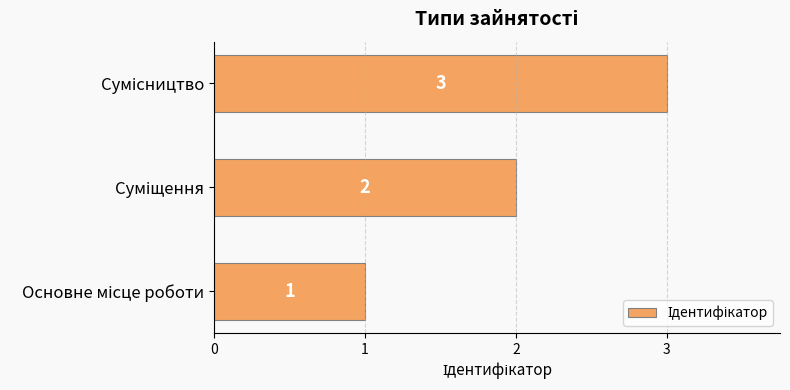

How many values are between 1 and 3?

3